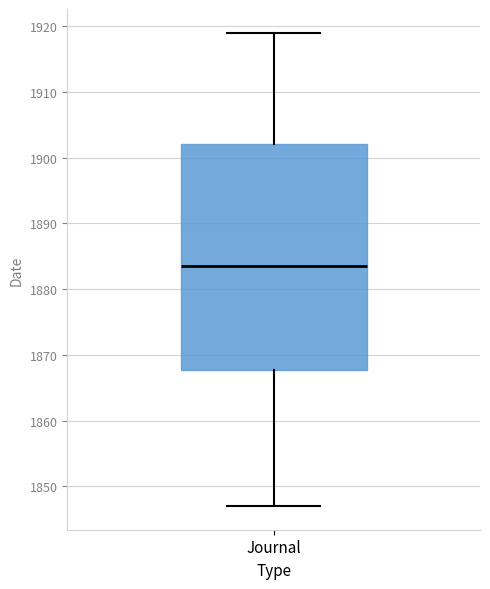

Transcribe this box plot: give where the median line is, the range the box spans, and where the two whiskers end, as read against the y-axis. The values are not printed on the chart, so give them approximately, as read against the axis.

median 1884, box 1868 to 1902, whiskers 1847 to 1919